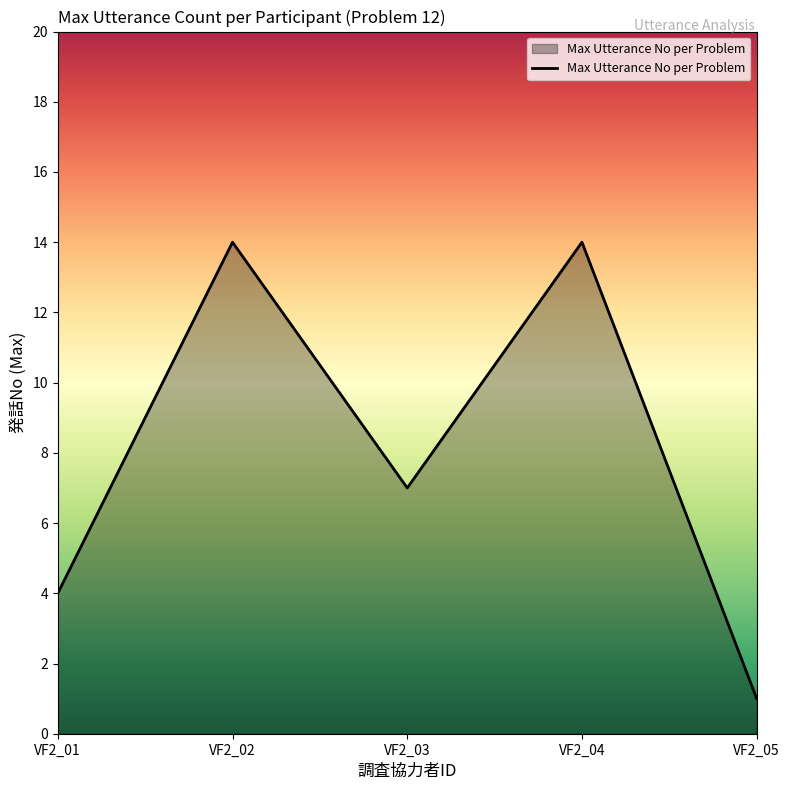

Reading left to right, what are all the values shown in this chart?

VF2_01=4	VF2_02=14	VF2_03=7	VF2_04=14	VF2_05=1